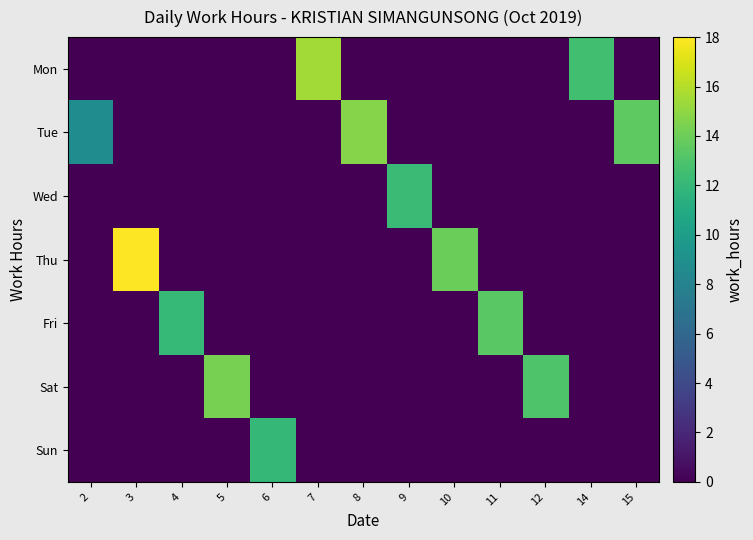

Which series has the largest range (max minus min)?

Thu